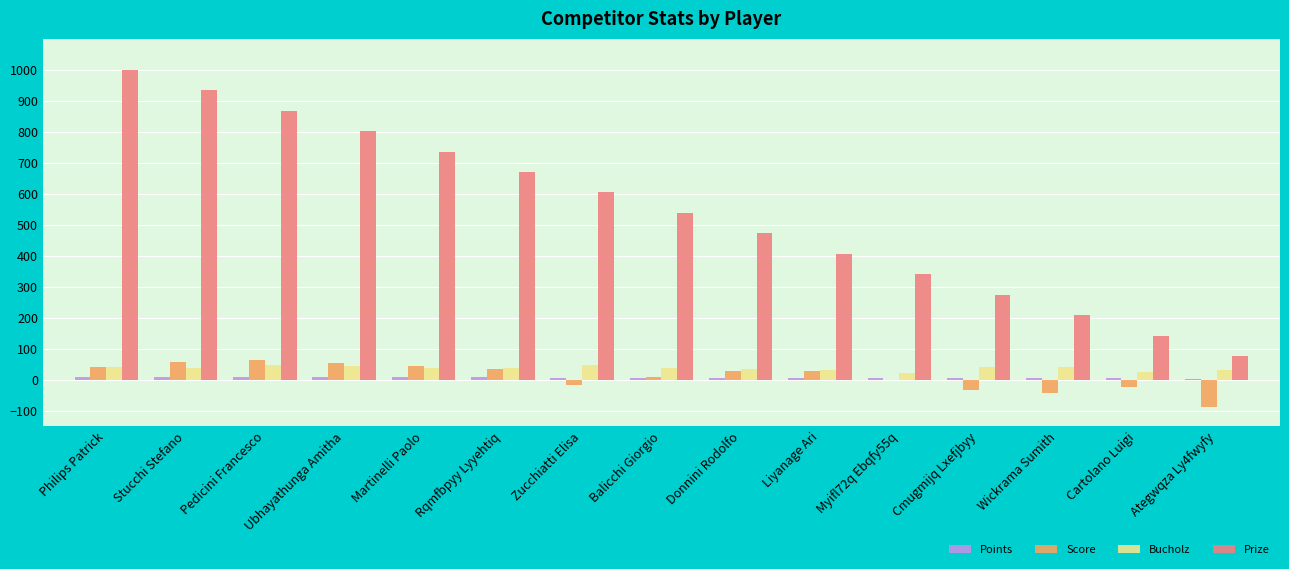

Count the number of data series in this chart.

4